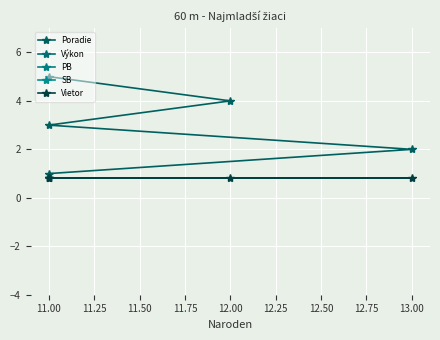

Which series has the widest spread of values?

Poradie